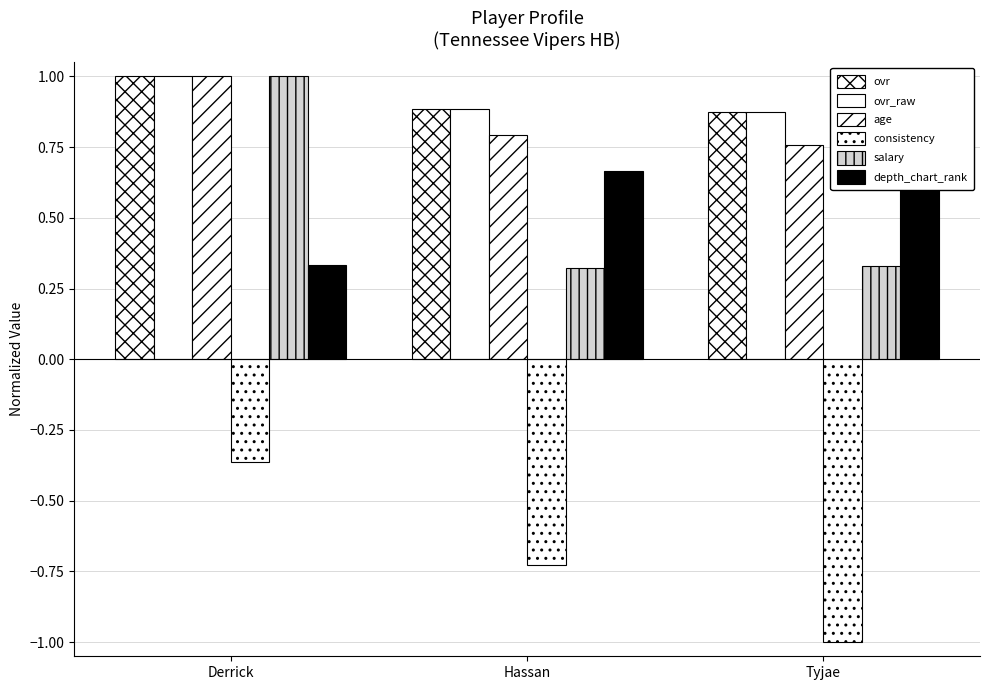

What is the value of the age bar at the 3rd from the left?

0.8